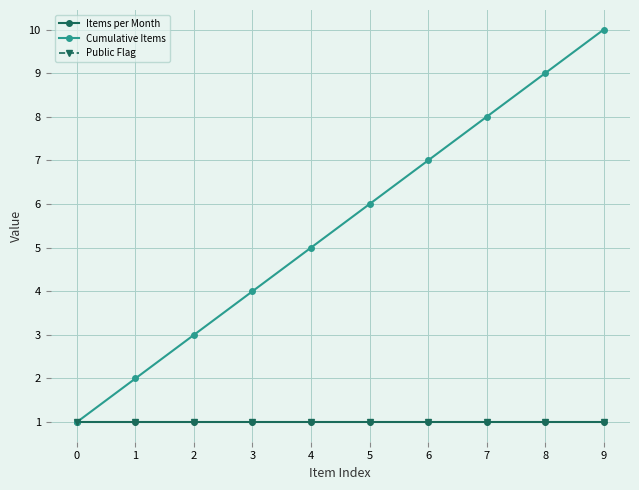

What is the value of the Public Flag point at the 4th from the left?

1